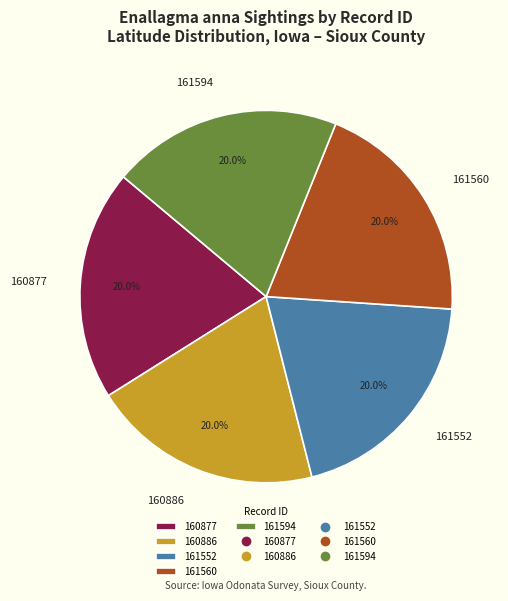

What portion of the pie excludes 160877?

80.0%